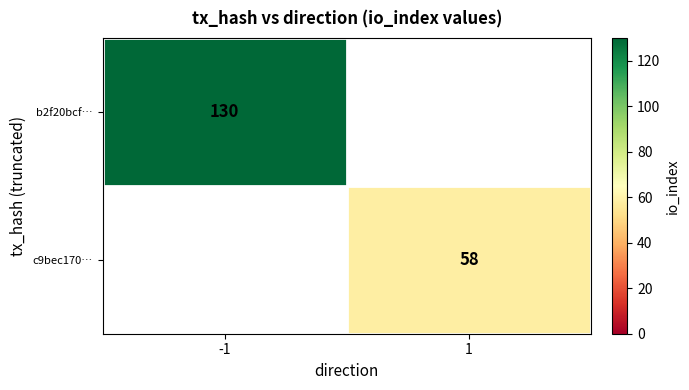

True or false: b2f20bcf… has a value of 130 at -1.

True